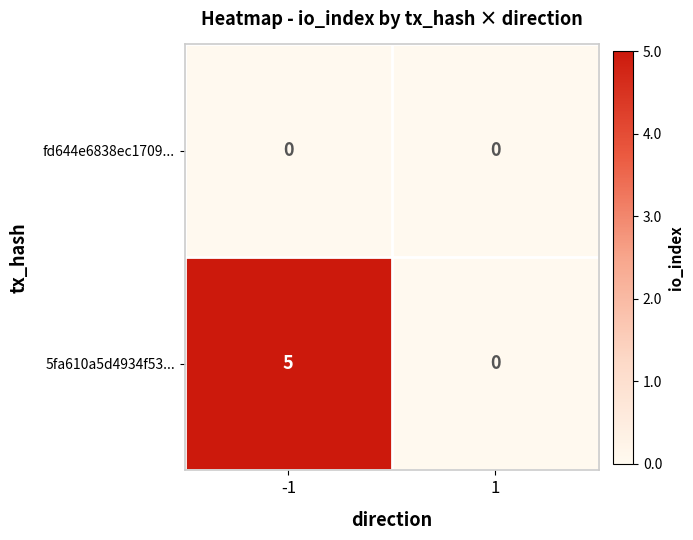

Rank the categories by 5fa610a5d4934f53... value from highest to lowest.

-1, 1